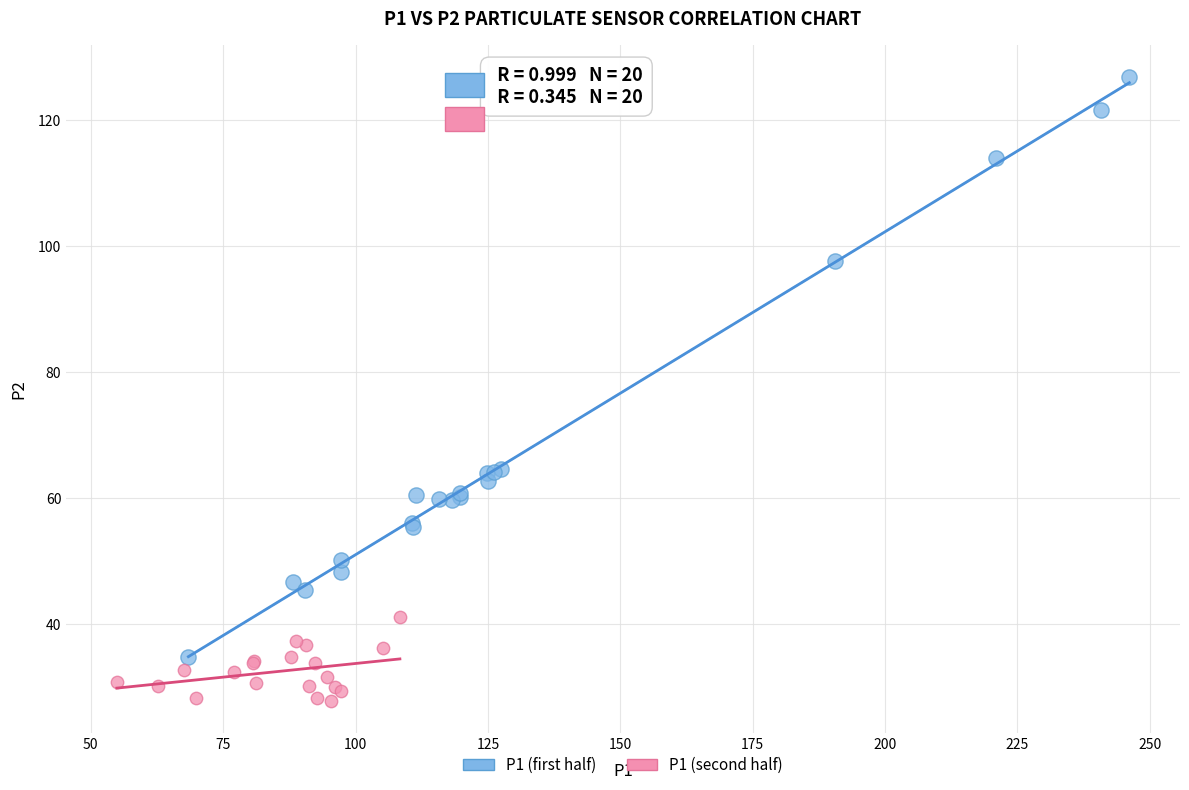

Which series contains the lowest Y value?

P1 (second half)